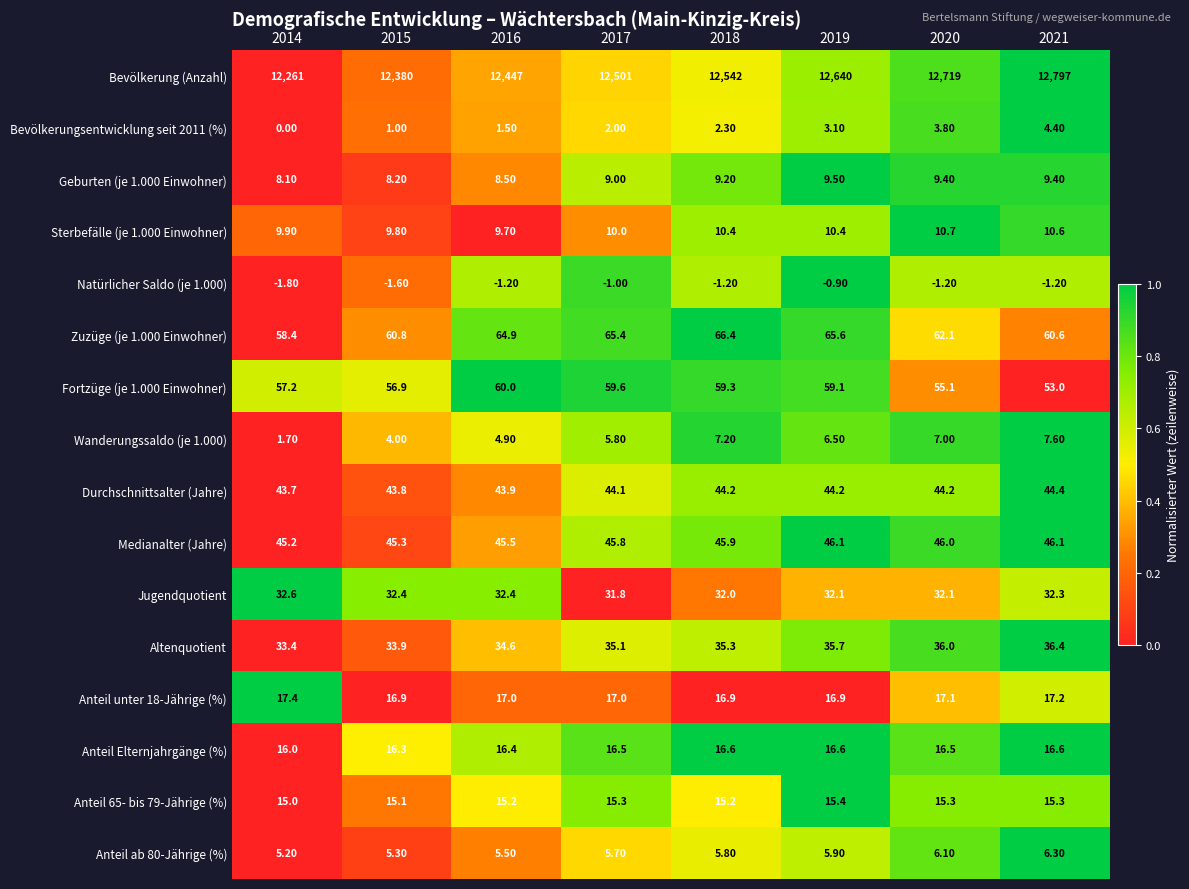

What is the difference between the Anteil ab 80-Jährige (%) values at 2021 and 2019?

0.4